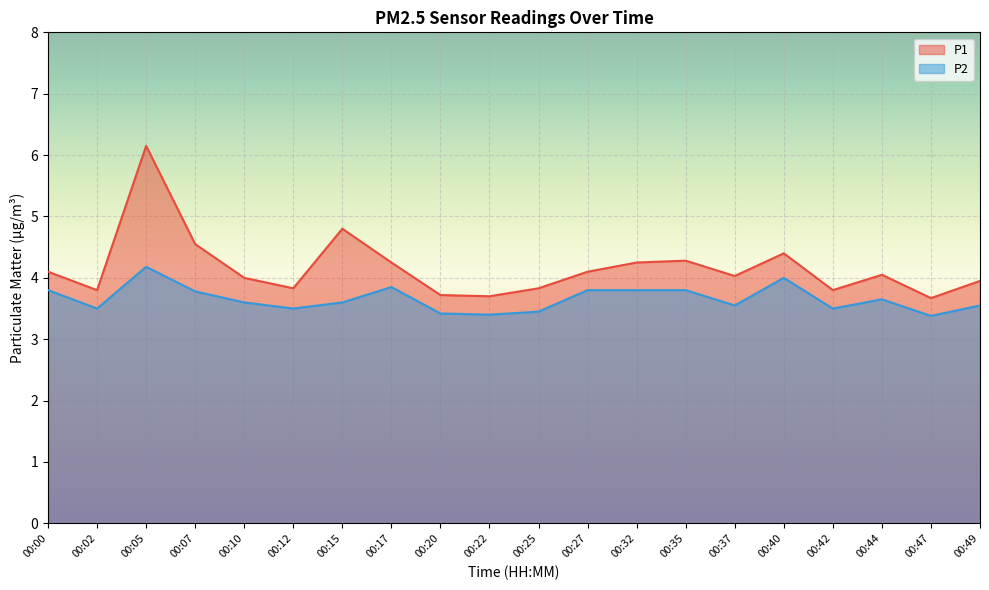

List the series in order of their peak value, lowest first.

P2, P1